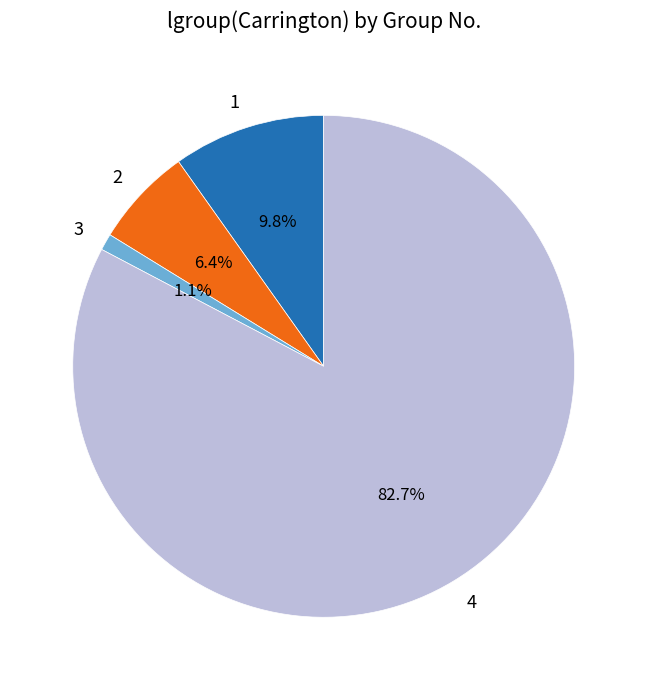

What is the ratio of the value at 2 to the value at 1?

0.7